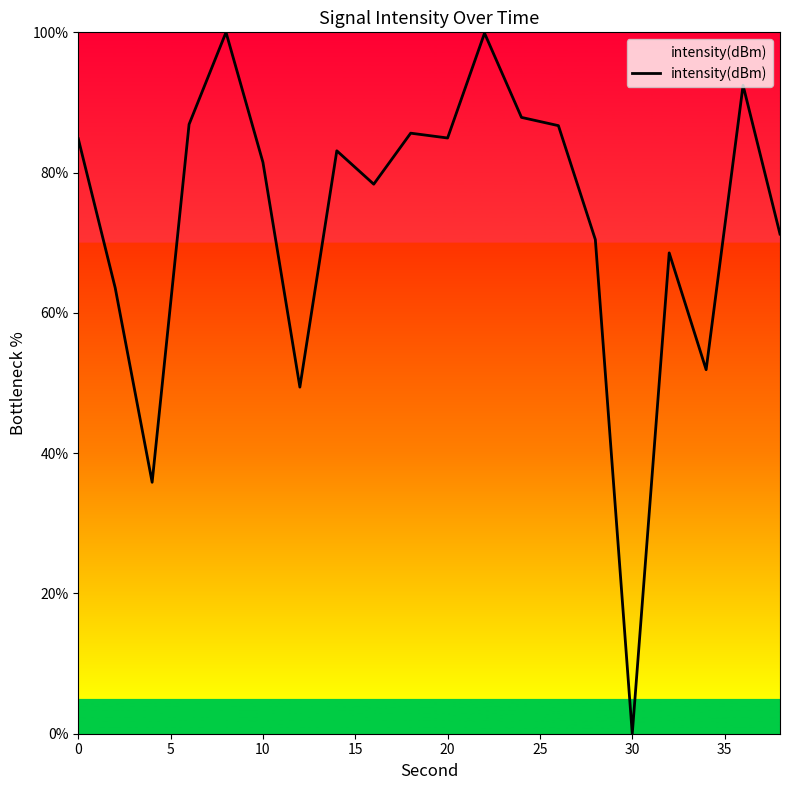

What is the difference between the maximum and minimum values?

100.0